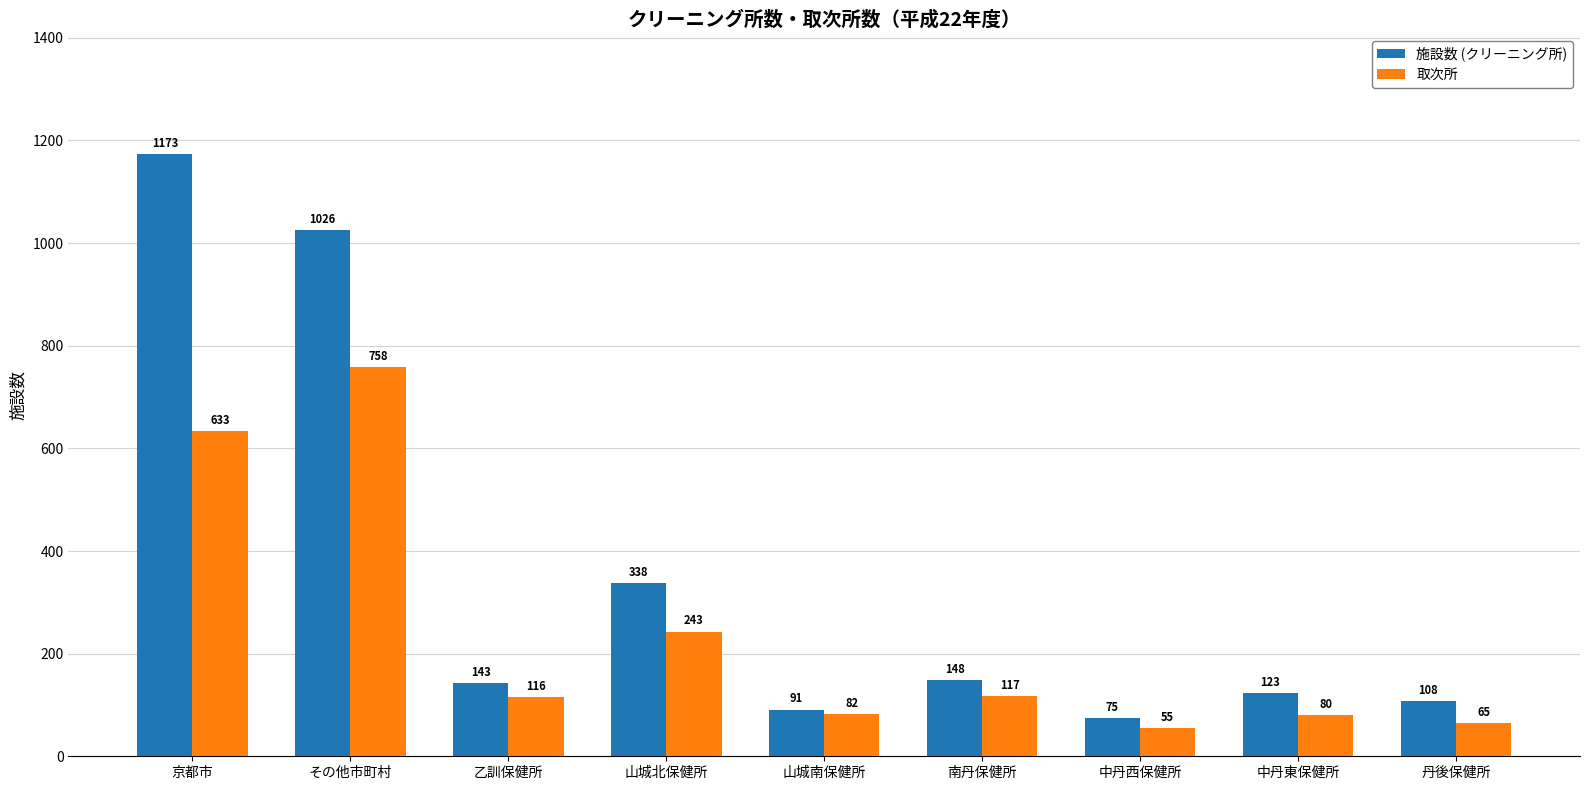

Which series has the largest total across all categories?

施設数 (クリーニング所)